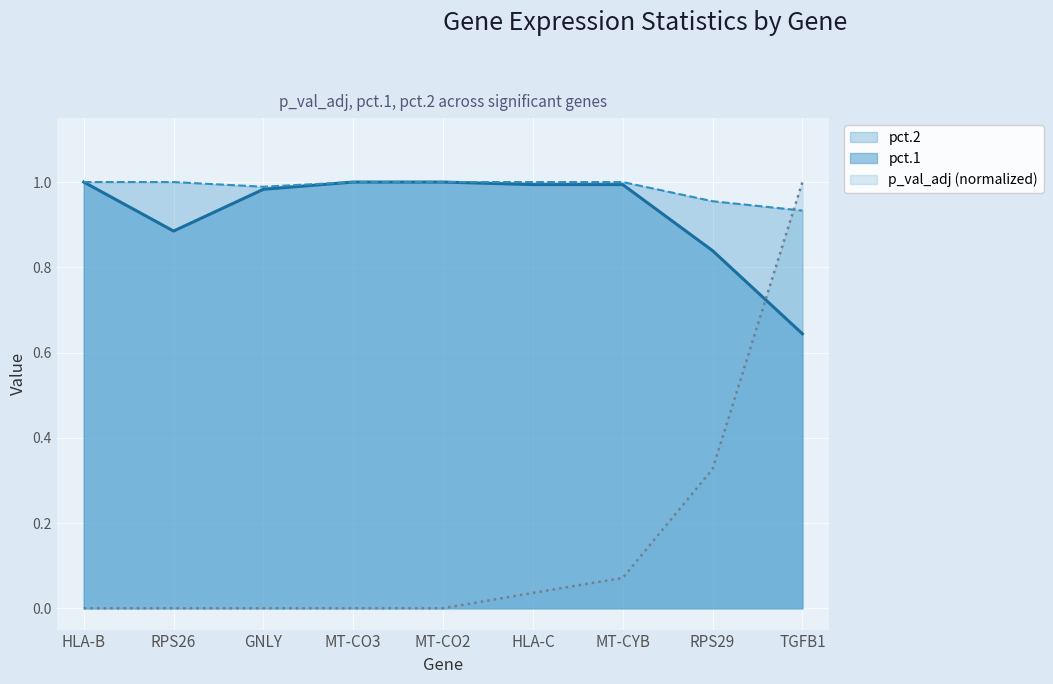

Between RPS26 and MT-CO2, which series saw the biggest shift?

pct.1